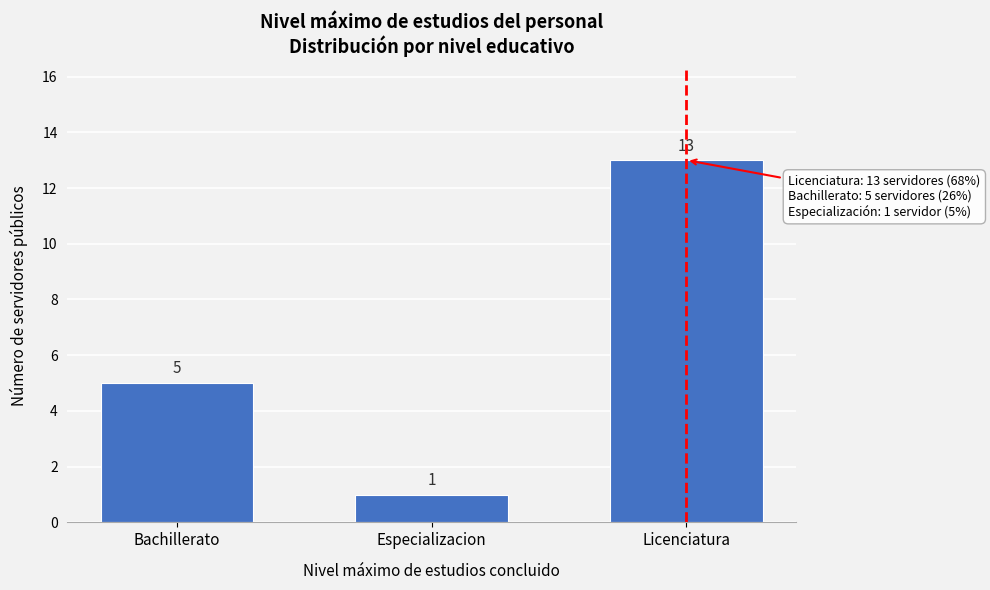

Reading left to right, list all the values displayed in this chart.

5	1	13